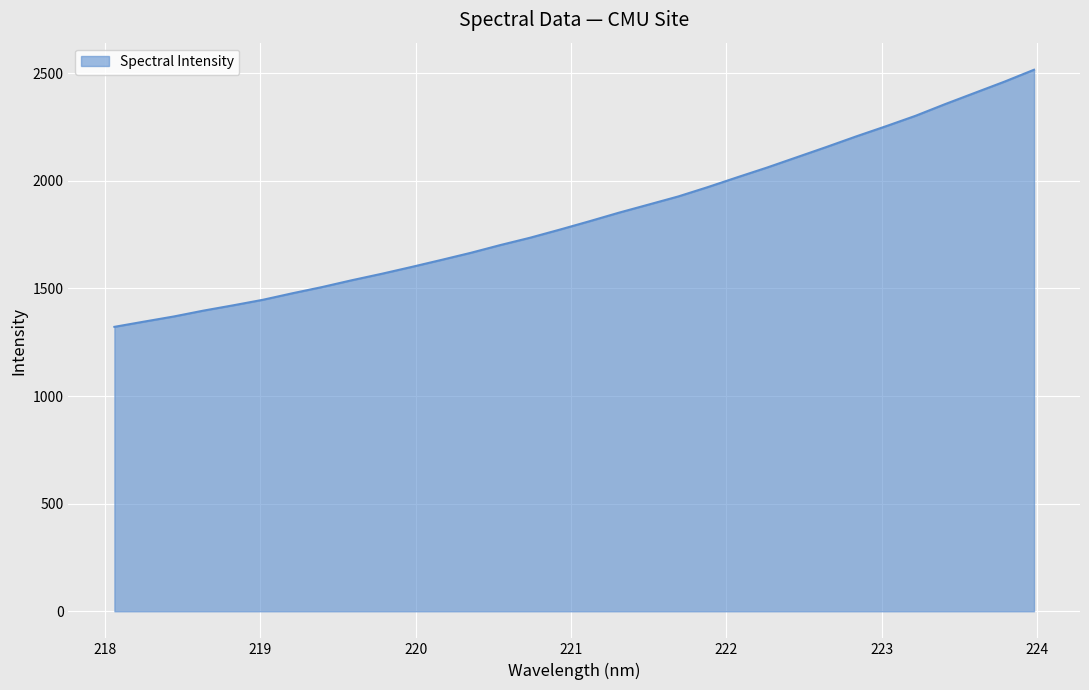

Reading left to right, extract all data points from this chart.

1321.4	1345.7	1369.5	1396.8	1421.4	1447.1	1477.5	1506.4	1538.0	1567.8	1599.3	1631.9	1665.1	1701.3	1735.3	1772.9	1811.8	1851.9	1889.5	1927.2	1970.8	2016.7	2061.8	2109.5	2157.1	2206.1	2253.2	2301.7	2356.1	2408.3	2460.3	2515.8